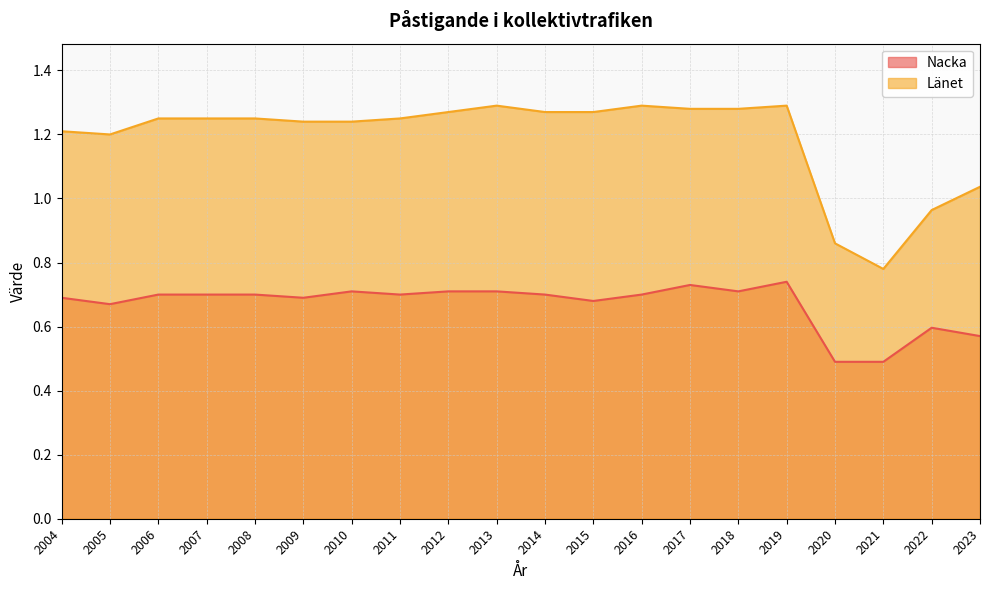

Where is the first local maximum for Länet?

2013